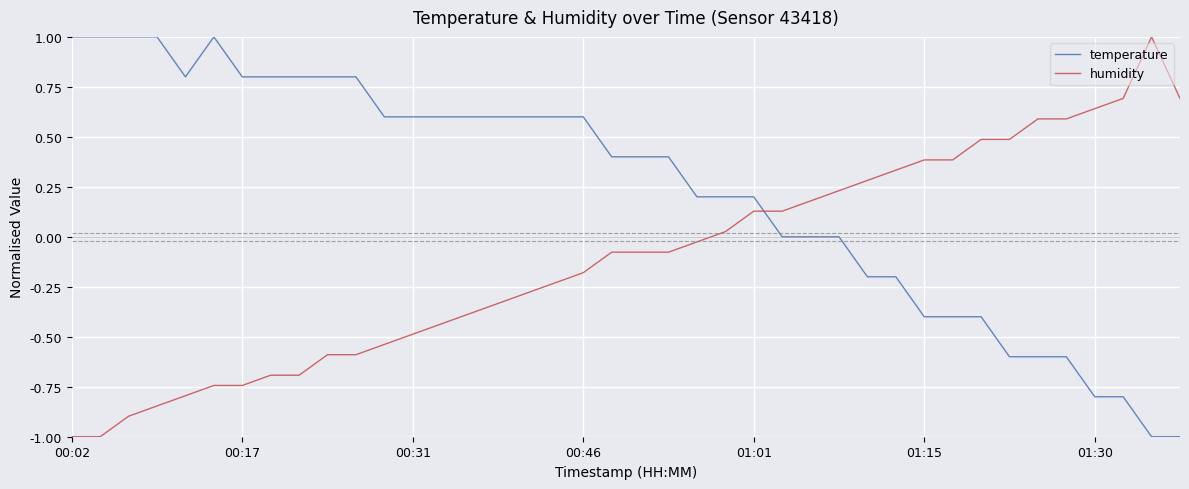

How many intersections are there between humidity and temperature?

1